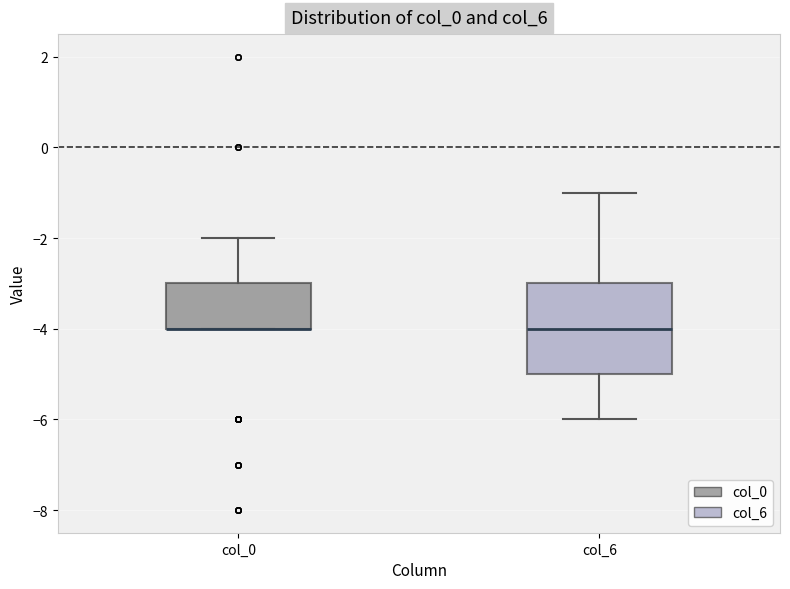

Reading left to right, transcribe this box plot: for each box, give where its median line is, the range the box spans, and where its two whiskers end, as read against the y-axis. The values are not printed on the chart, so give them approximately, as read against the axis.

col_0: median -4 (drawn on the box's lower edge), box -4 to -3, whiskers -4 to -2
col_6: median -4, box -5 to -3, whiskers -6 to -1